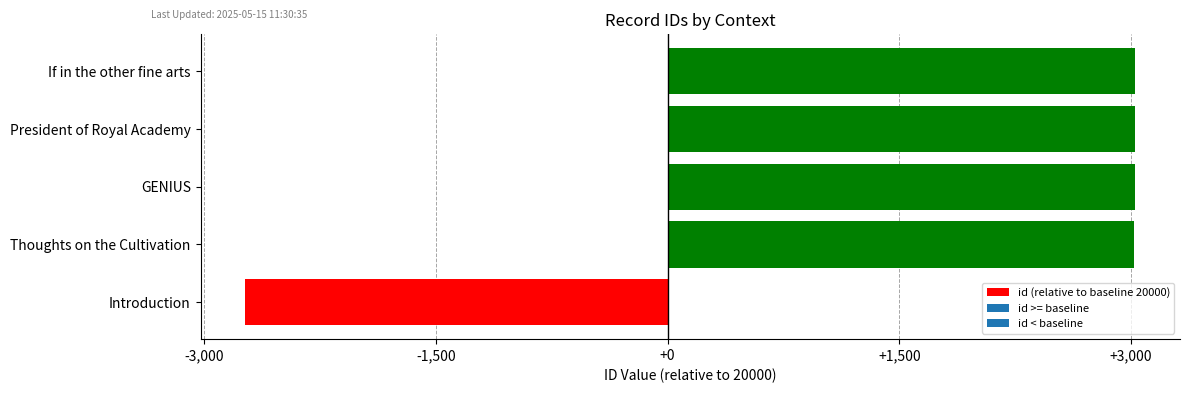

What is the smallest value displayed?

-2735